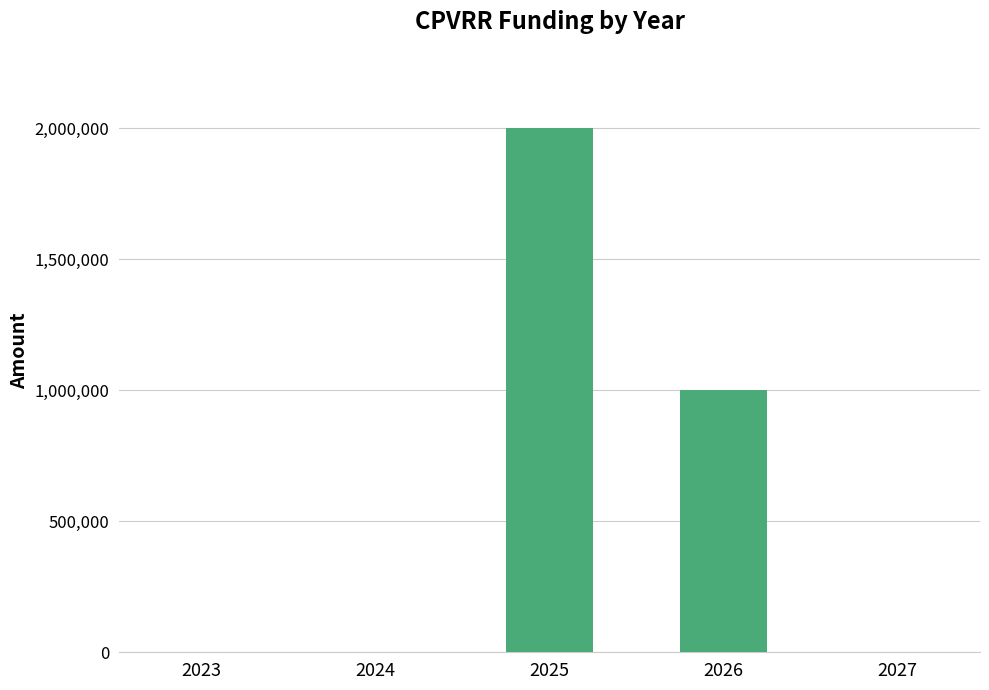

The value at 2026 is 1000000. True or false?

True